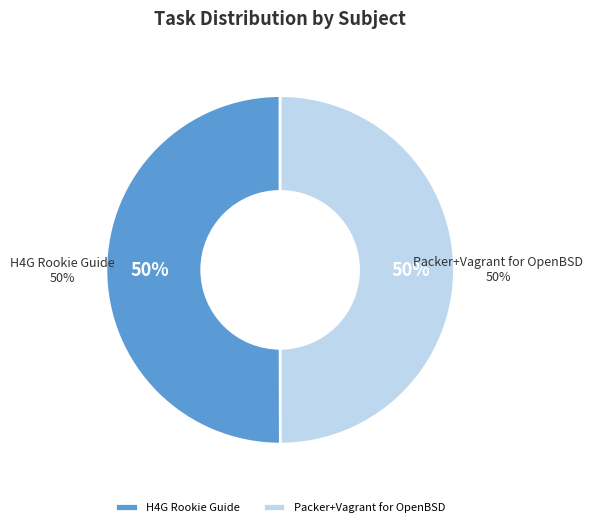

What portion of the pie excludes H4G Rookie Guide?

50.0%